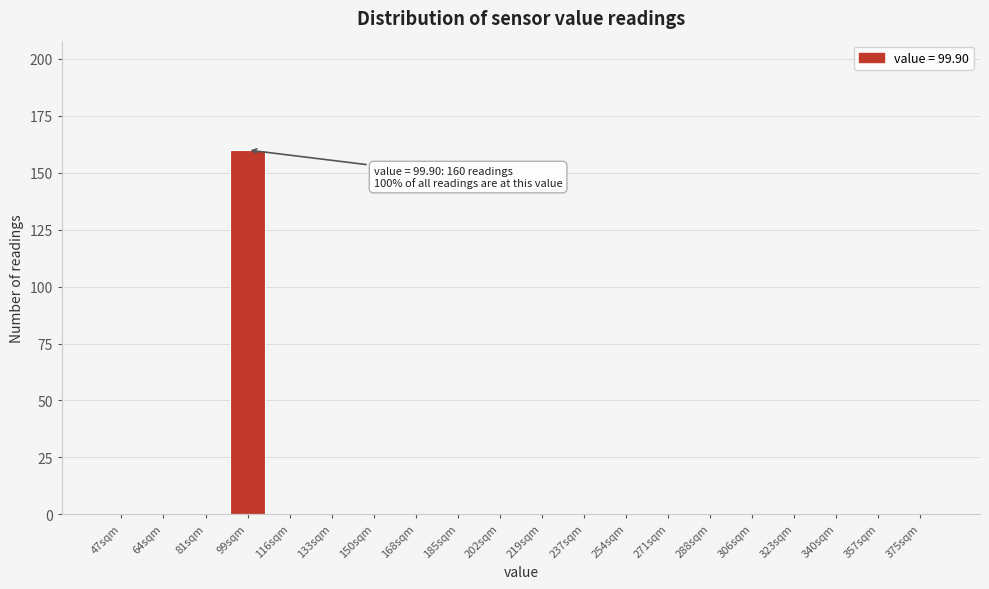

Reading right to left, extract all data points from this chart.

375sqm=0	357sqm=0	340sqm=0	323sqm=0	306sqm=0	288sqm=0	271sqm=0	254sqm=0	237sqm=0	219sqm=0	202sqm=0	185sqm=0	168sqm=0	150sqm=0	133sqm=0	116sqm=0	99sqm=160	81sqm=0	64sqm=0	47sqm=0